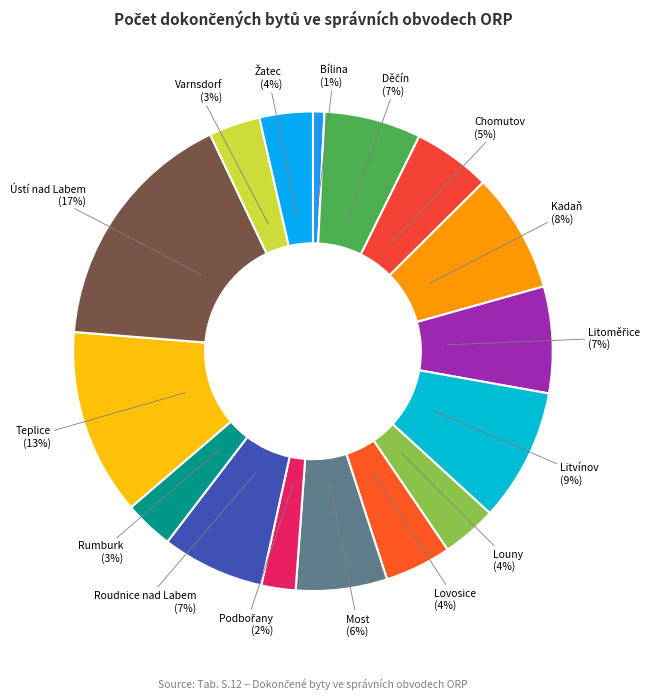

To the nearest percent, what is the combined percentage of Louny and Lovosice?

8%